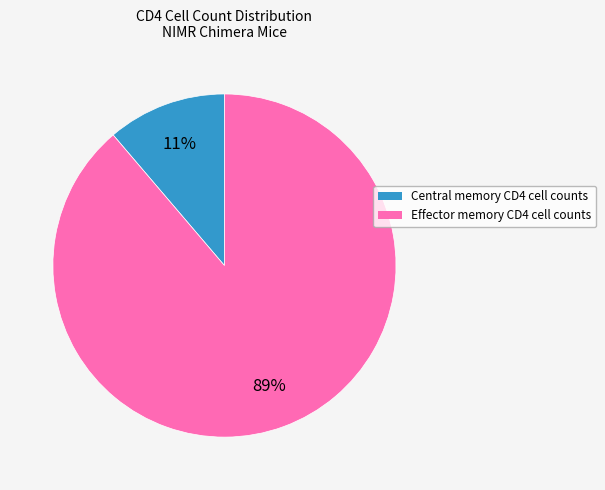

To the nearest percent, what is the difference between the Central memory CD4 cell counts and Effector memory CD4 cell counts slice percentages?

78%